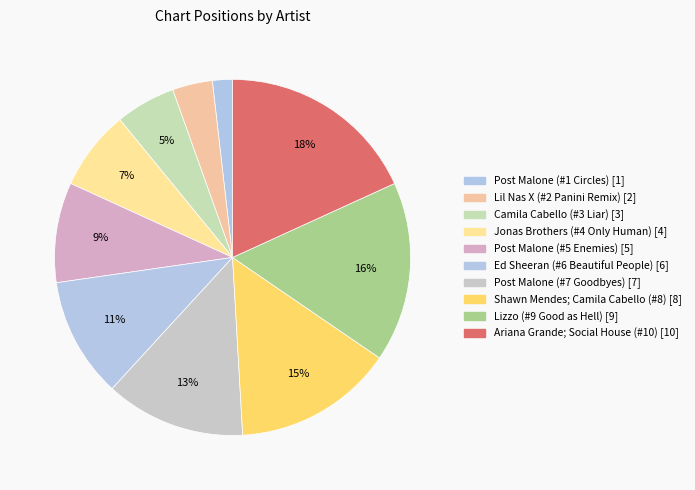

How many slices are in this pie chart?

10